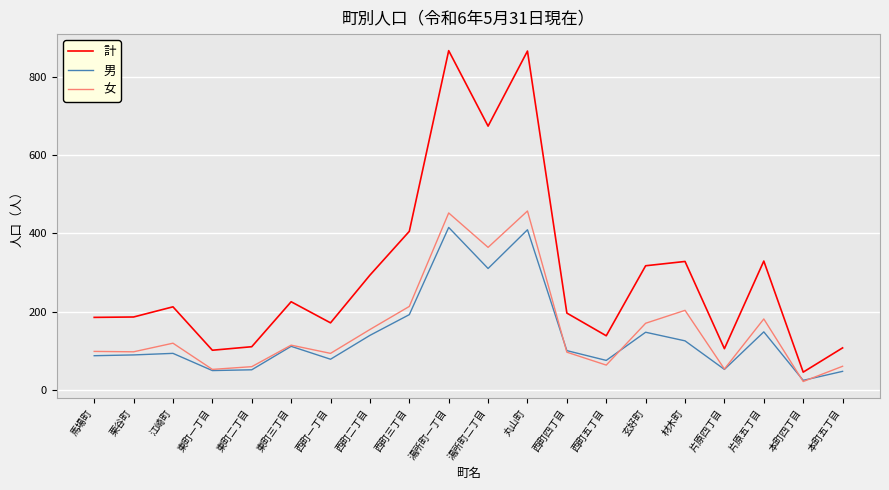

The value of 男 at 馬場町 is 87. True or false?

True